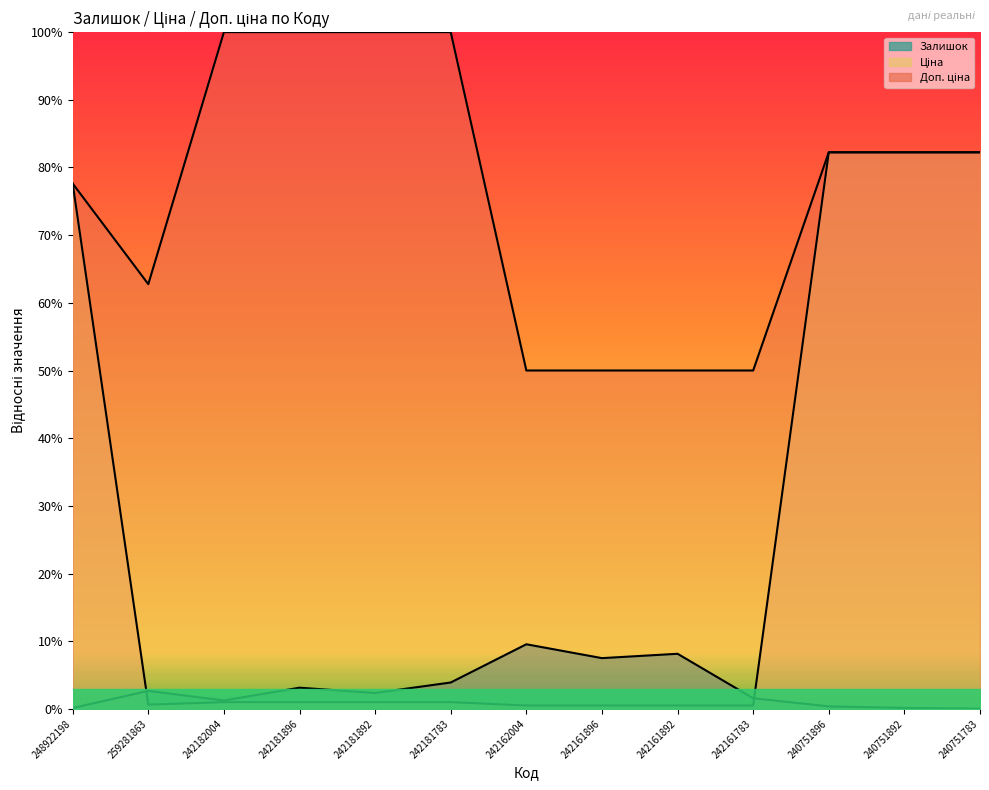

The Залишок series shows 0.0 at 240751892. True or false?

True